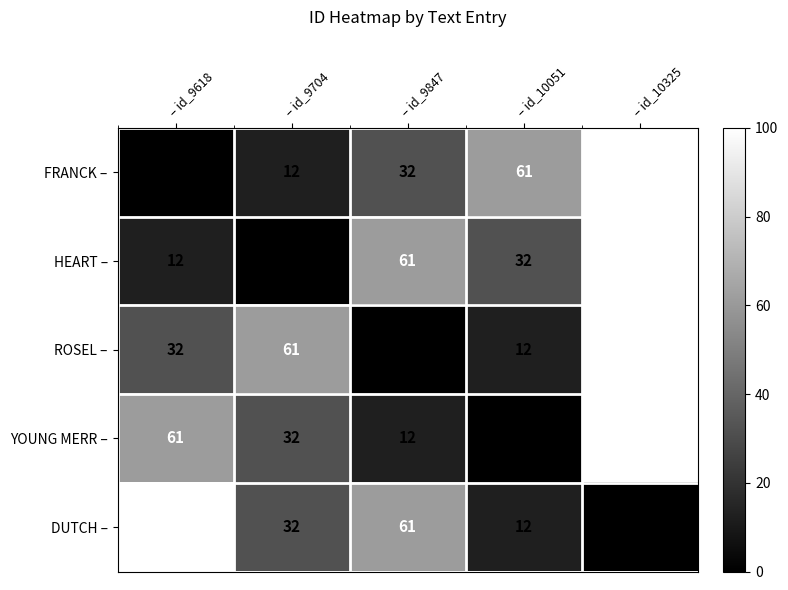

Reading left to right, transcribe all the data shown in this chart.

FRANCK –: 0	12	32	61	100
HEART –: 12	0	61	32	100
ROSEL –: 32	61	0	12	100
YOUNG MERR –: 61	32	12	0	100
DUTCH –: 100	32	61	12	0